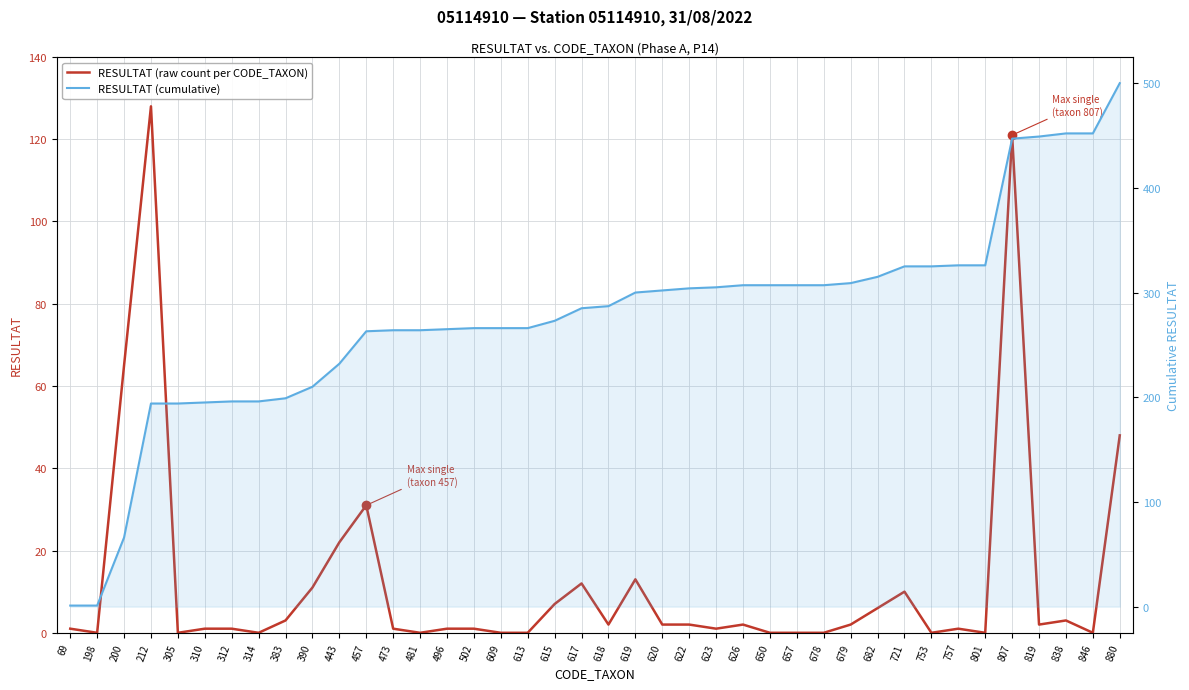

What is the value of the RESULTAT (raw count per CODE_TAXON) point at the 3rd from the left?

65